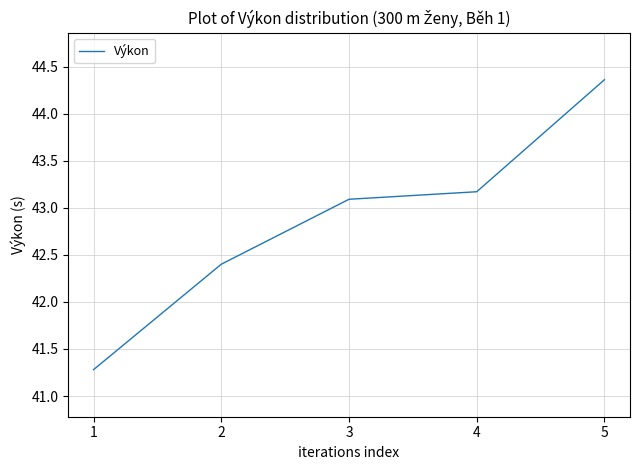

True or false: the data shows 17.3 at 4.

False